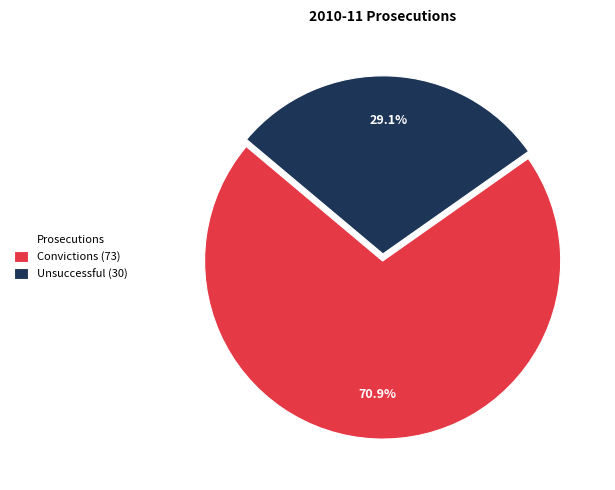

Which category has the smallest portion of the pie?

Unsuccessful